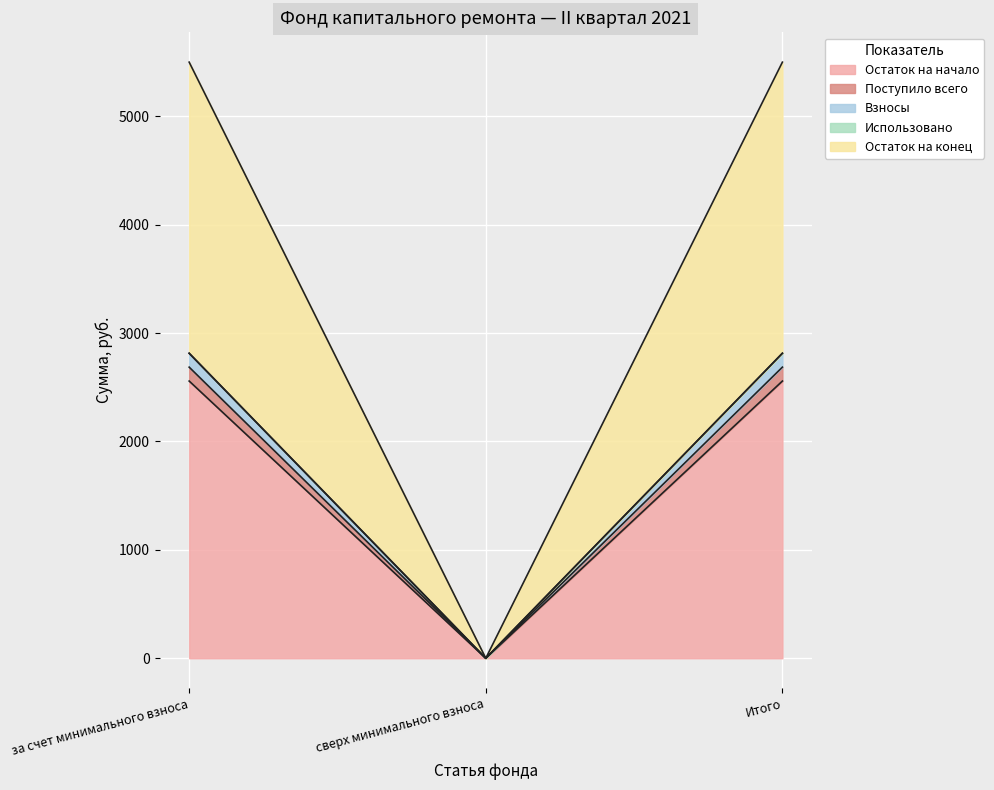

Does the chart display data point markers on the line(s)?

No